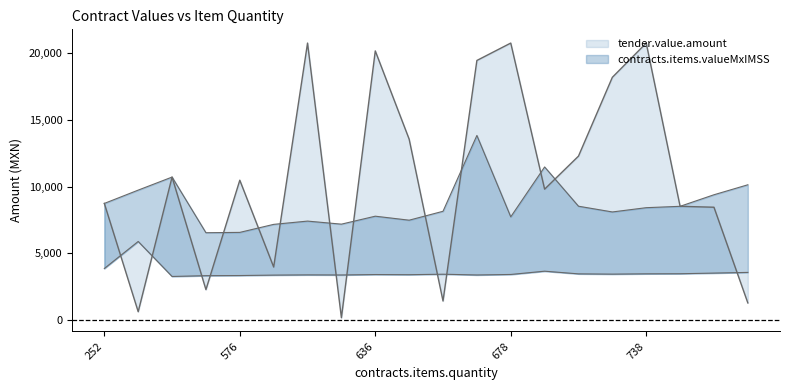

What is the sum of the contracts.items.valueMxIMSS values at 678 and 738?

16170.0